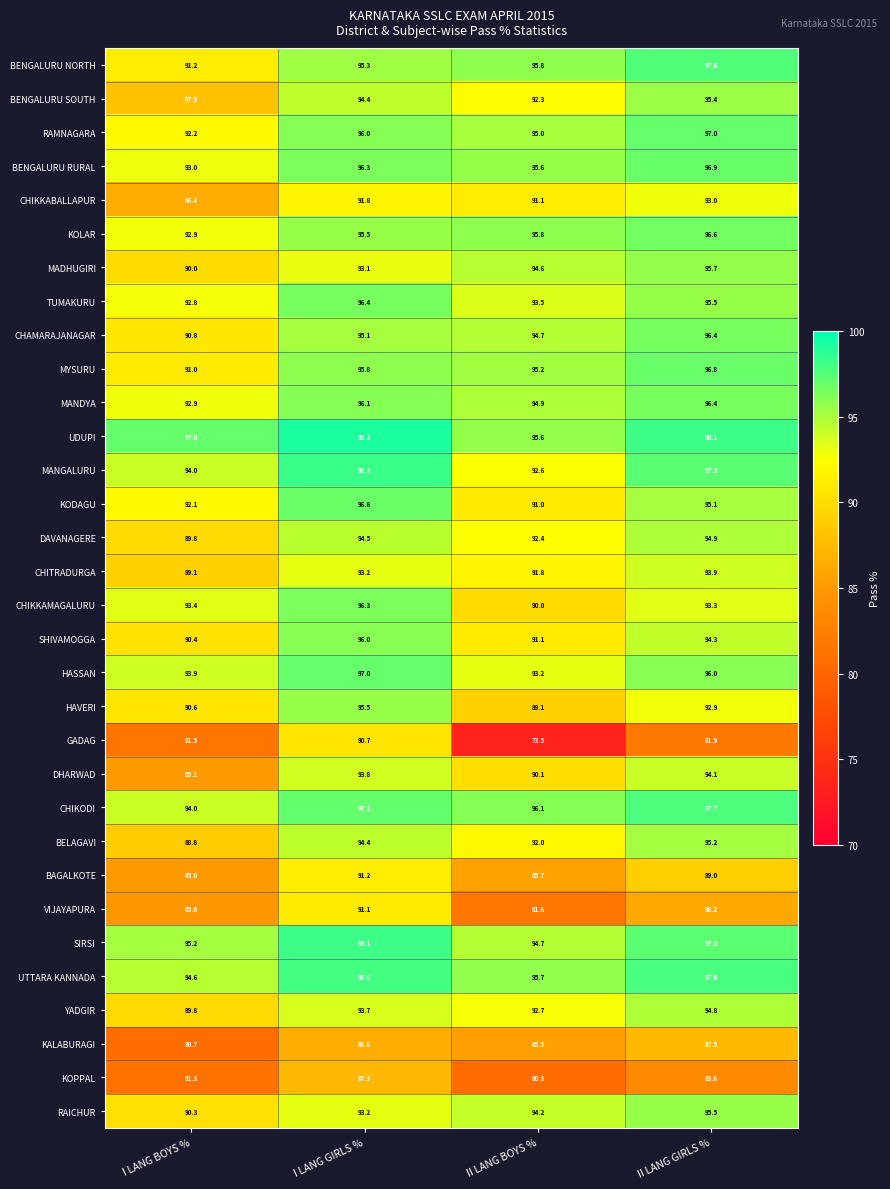

What is the difference between the highest and lowest values at II LANG BOYS %?

22.6